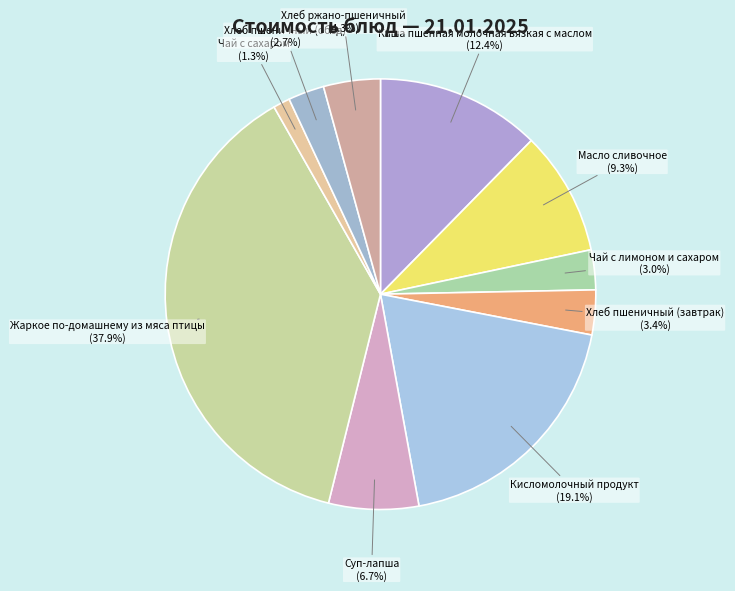

Is Кисломолочный продукт the majority of the pie?

No